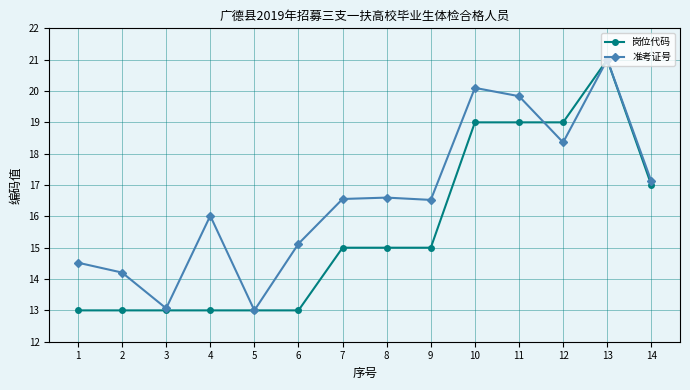

True or false: 岗位代码 and 准考证号 intersect in this chart.

True